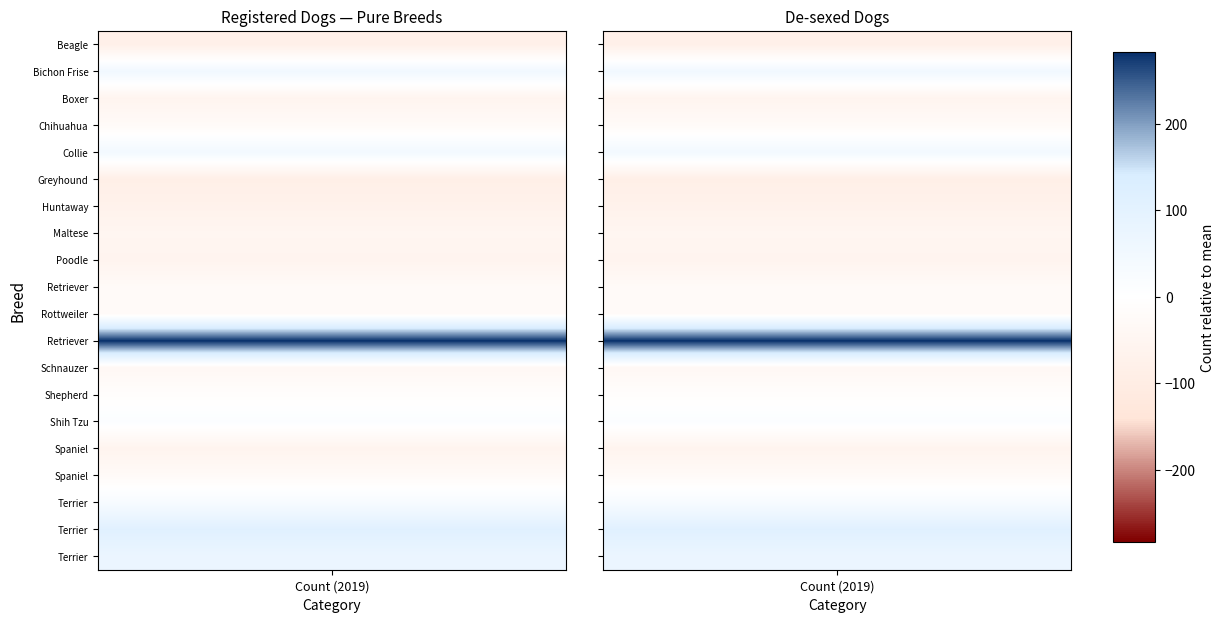

Is it true that Boxer equals -28 at 2?

False